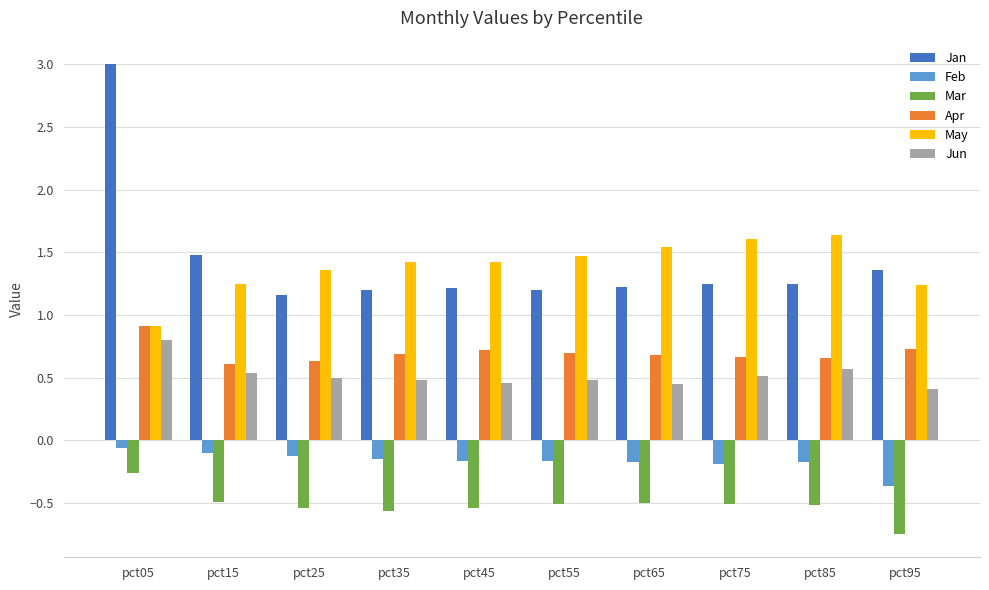

Which category has the highest value across all series?

pct05